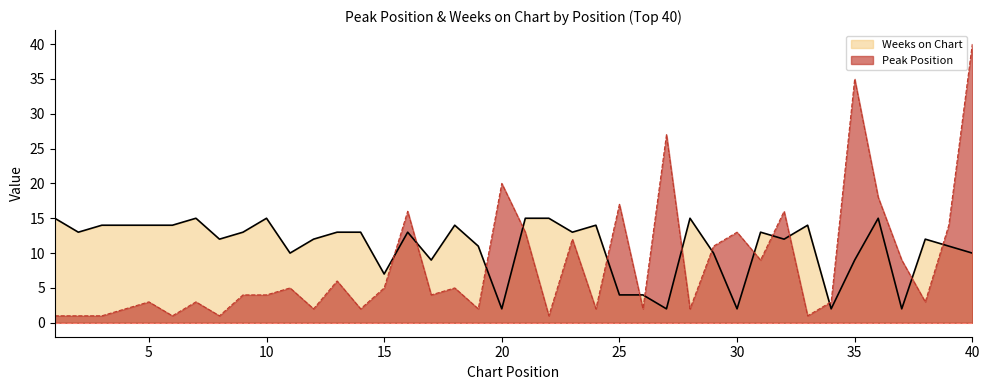

True or false: Peak Position has more than 2 interior local peaks.

True